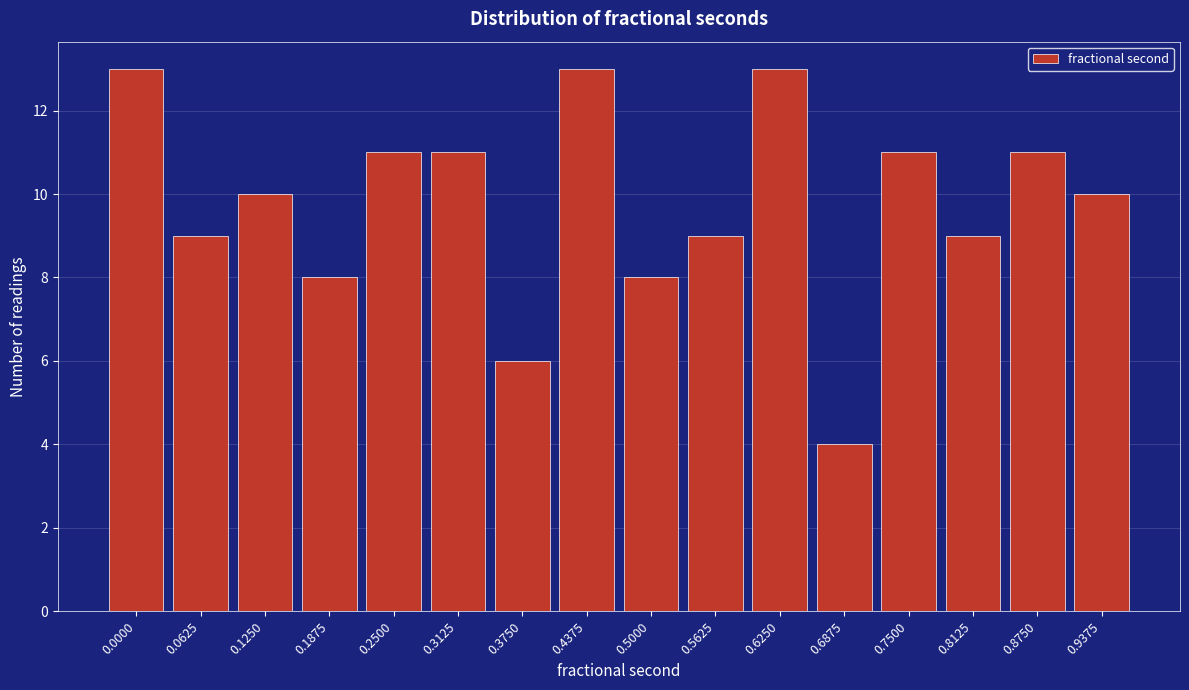

Reading left to right, extract all data points from this chart.

0.0000=13	0.0625=9	0.1250=10	0.1875=8	0.2500=11	0.3125=11	0.3750=6	0.4375=13	0.5000=8	0.5625=9	0.6250=13	0.6875=4	0.7500=11	0.8125=9	0.8750=11	0.9375=10